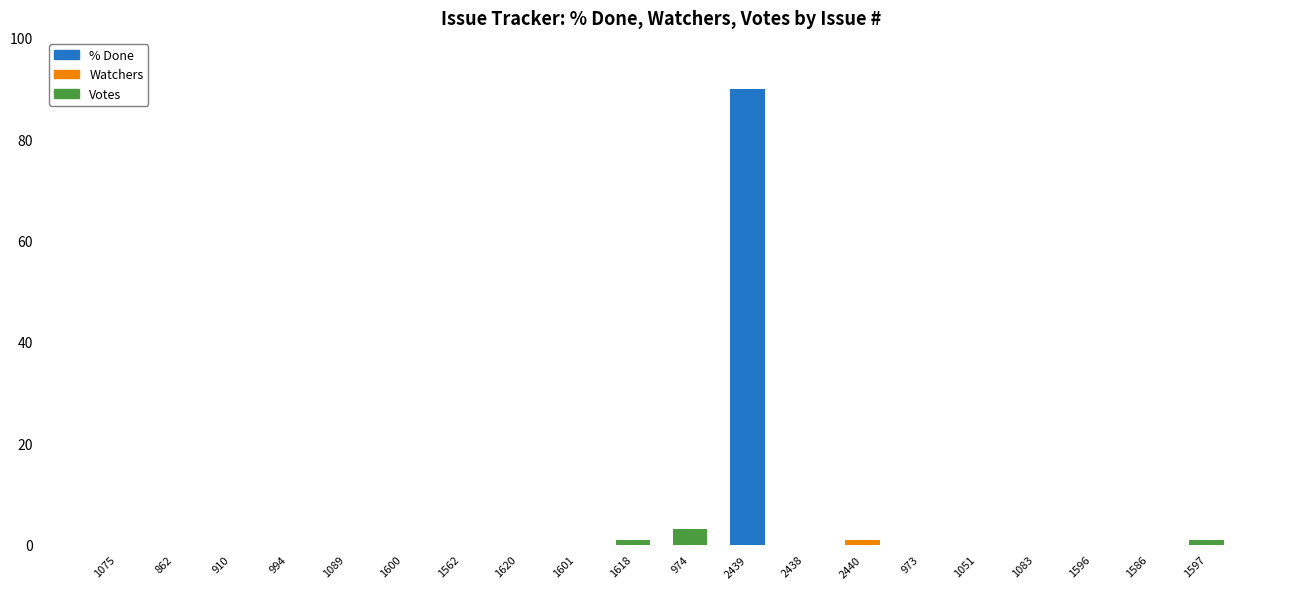

Are the bars grouped side by side (vs. stacked)?

No